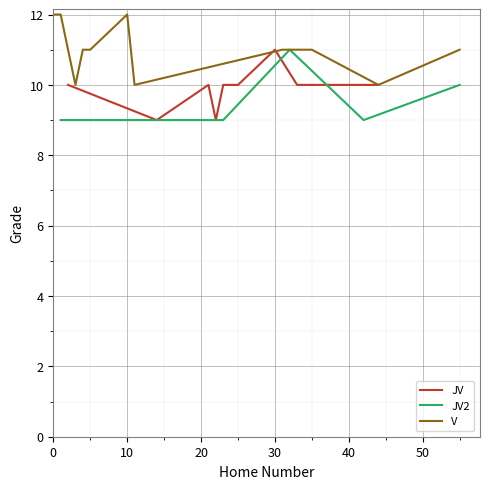

What are all the series names shown in the legend?

JV, JV2, V